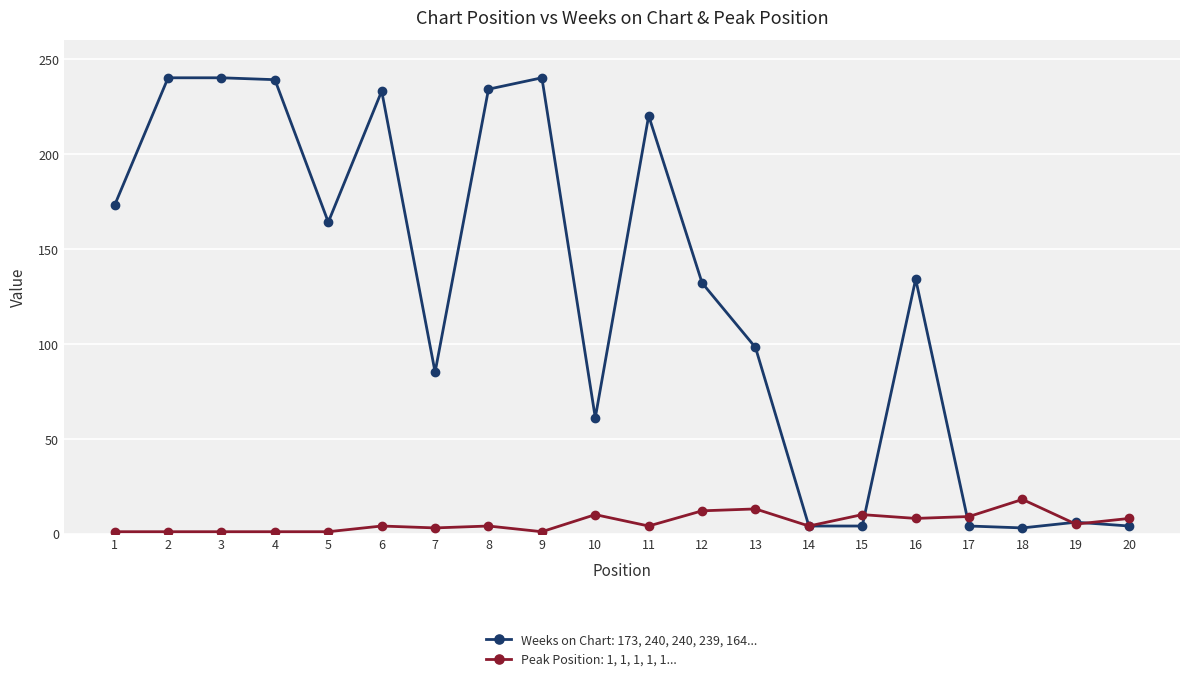

What is the maximum value shown in the chart?

240